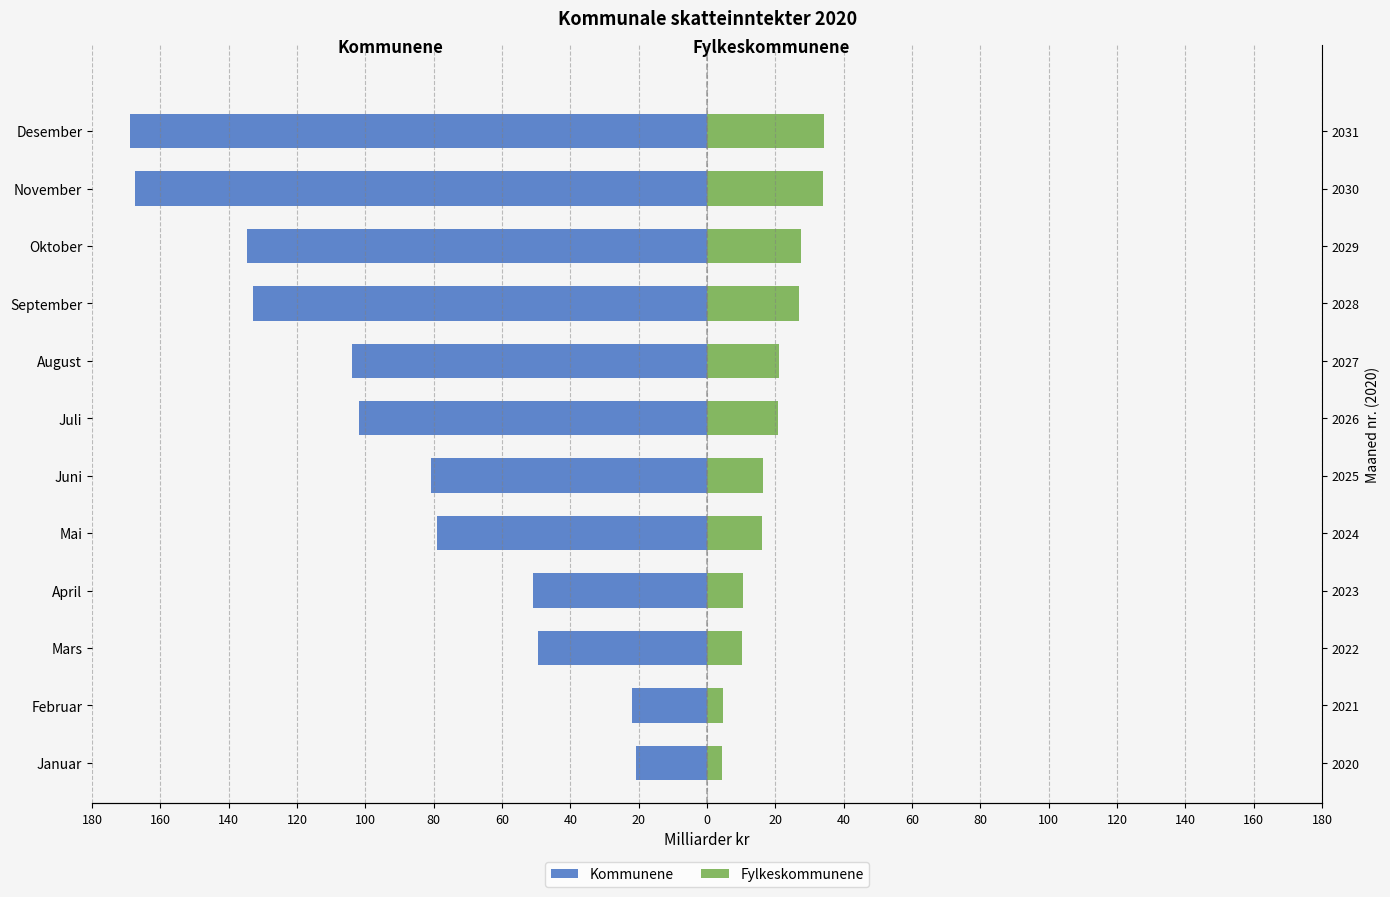

Between Februar and Desember, which series saw the biggest shift?

Kommunene